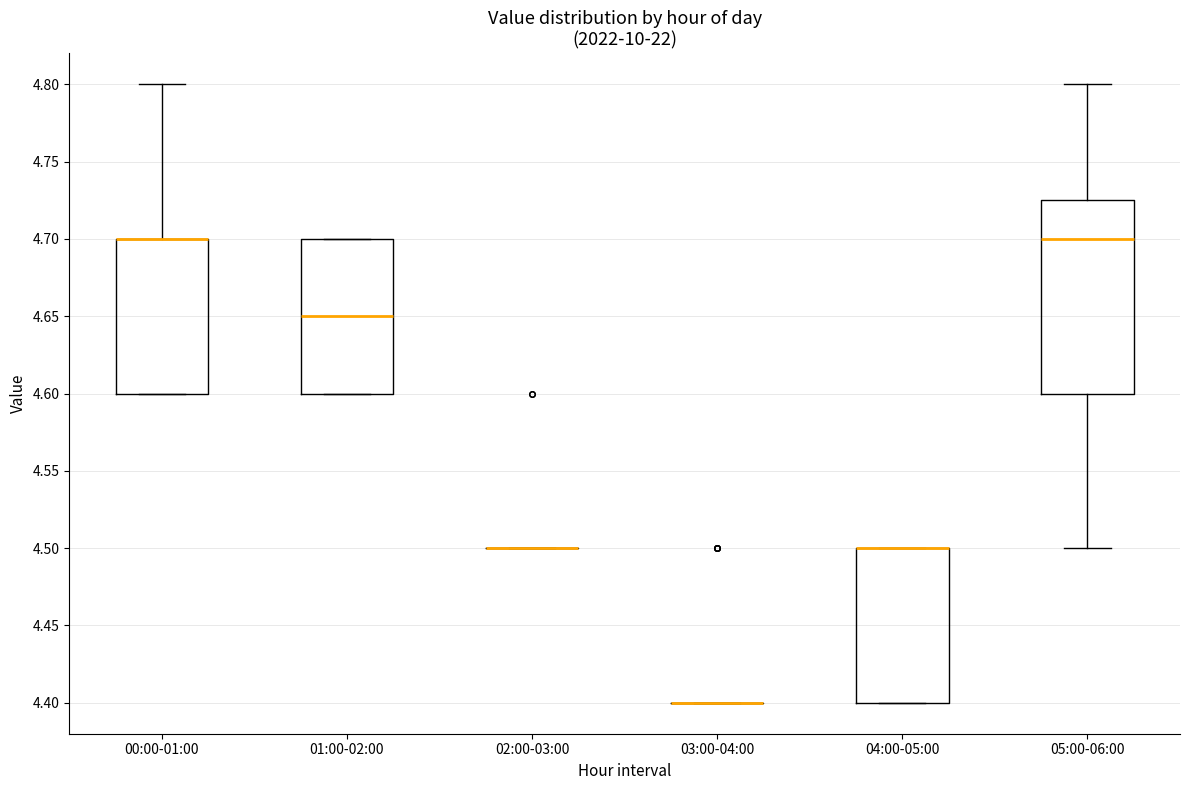

Reading left to right, transcribe this box plot: for each box, give where its median line is, the range the box spans, and where its two whiskers end, as read against the y-axis. The values are not printed on the chart, so give them approximately, as read against the axis.

00:00-01:00: median 4.700 (drawn on the box's upper edge), box 4.600 to 4.700, whiskers 4.600 to 4.800
01:00-02:00: median 4.650, box 4.600 to 4.700, whiskers 4.600 to 4.700
02:00-03:00: box collapsed to a line at 4.500, whiskers 4.500 to 4.500
03:00-04:00: box collapsed to a line at 4.400, whiskers 4.400 to 4.400
04:00-05:00: median 4.500 (drawn on the box's upper edge), box 4.400 to 4.500, whiskers 4.400 to 4.500
05:00-06:00: median 4.700, box 4.600 to 4.725, whiskers 4.500 to 4.800